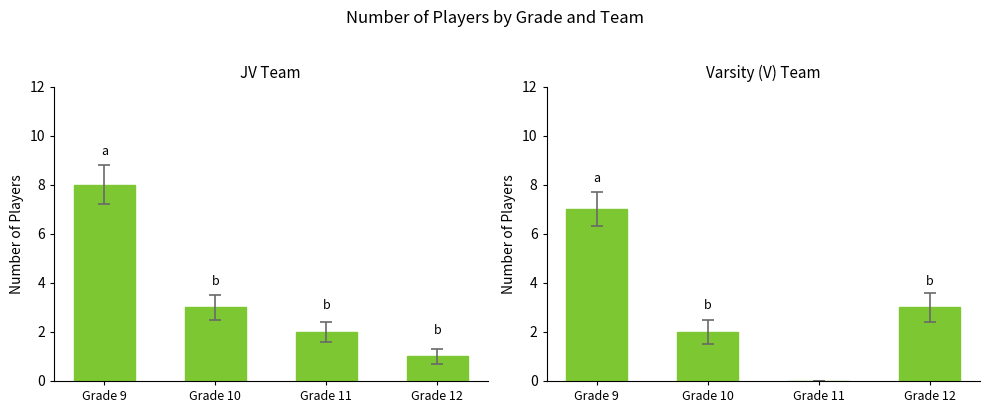

What is the difference between the second highest and second lowest values in the V series?

1